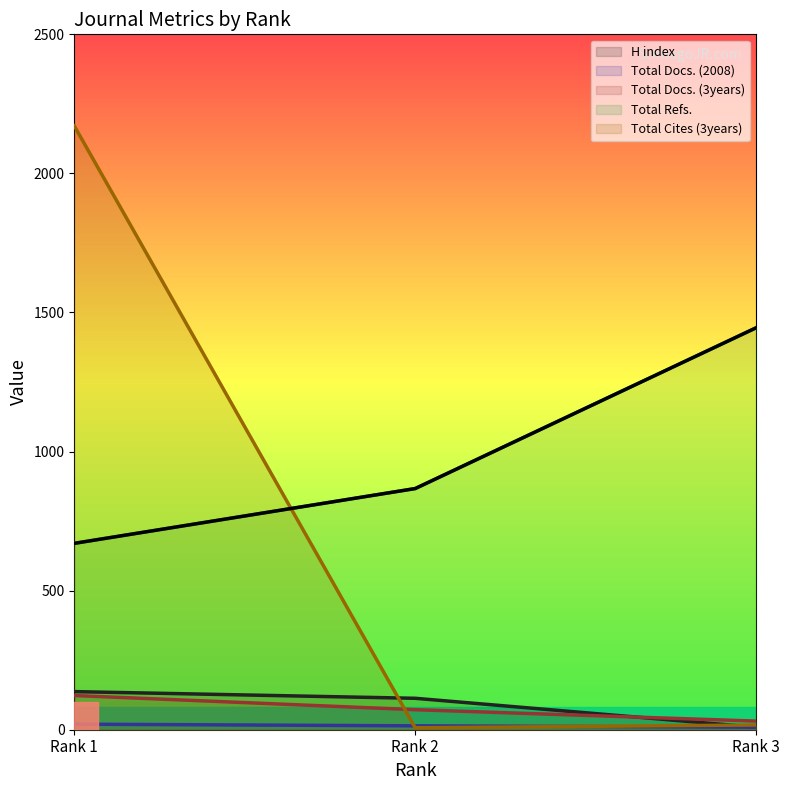

Between Rank 1 and Rank 2, which is larger?

Rank 2